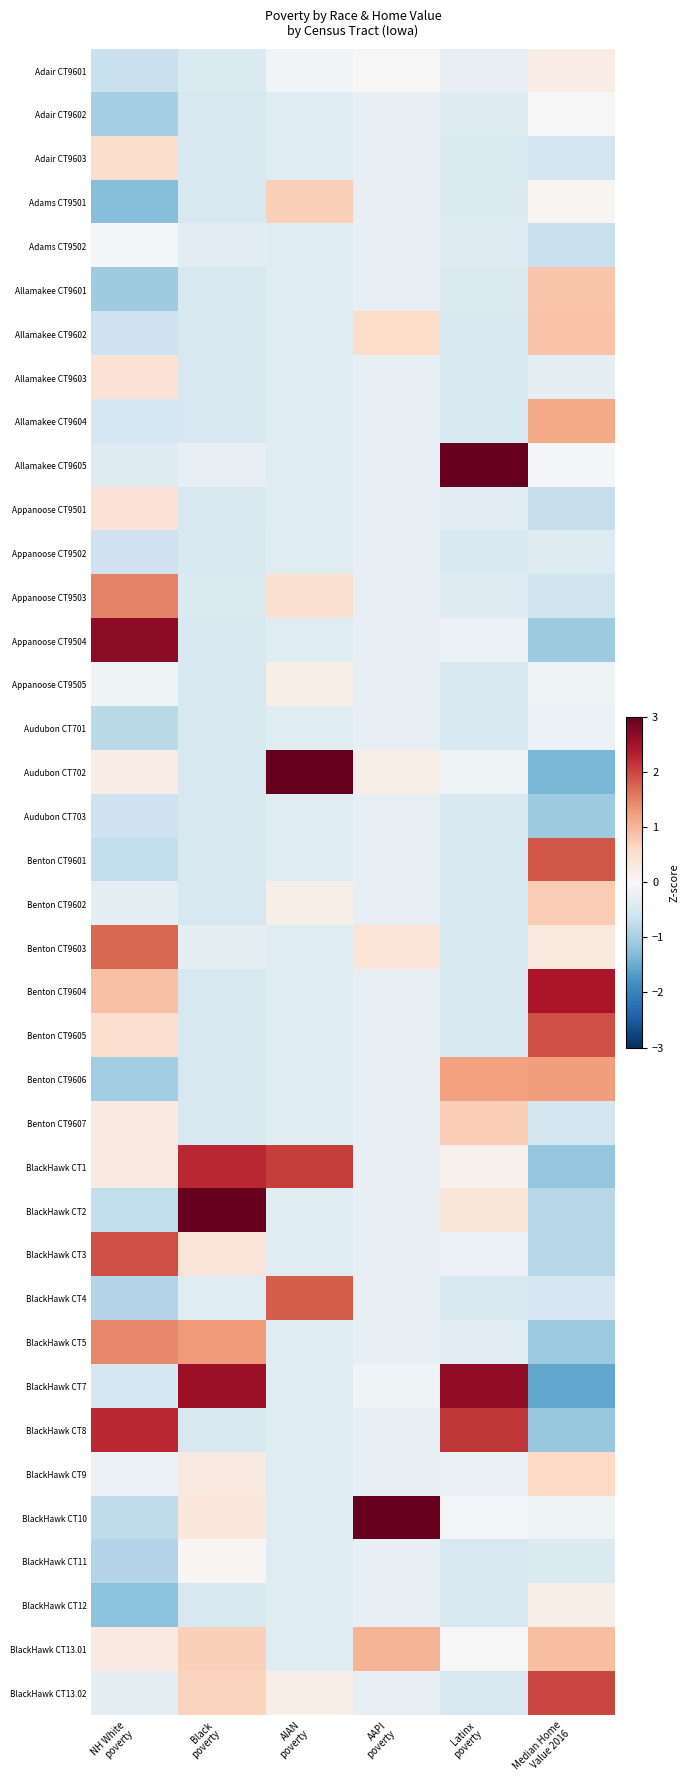

Between Median Home
Value 2016 and AIAN
poverty, which is larger?

Median Home
Value 2016